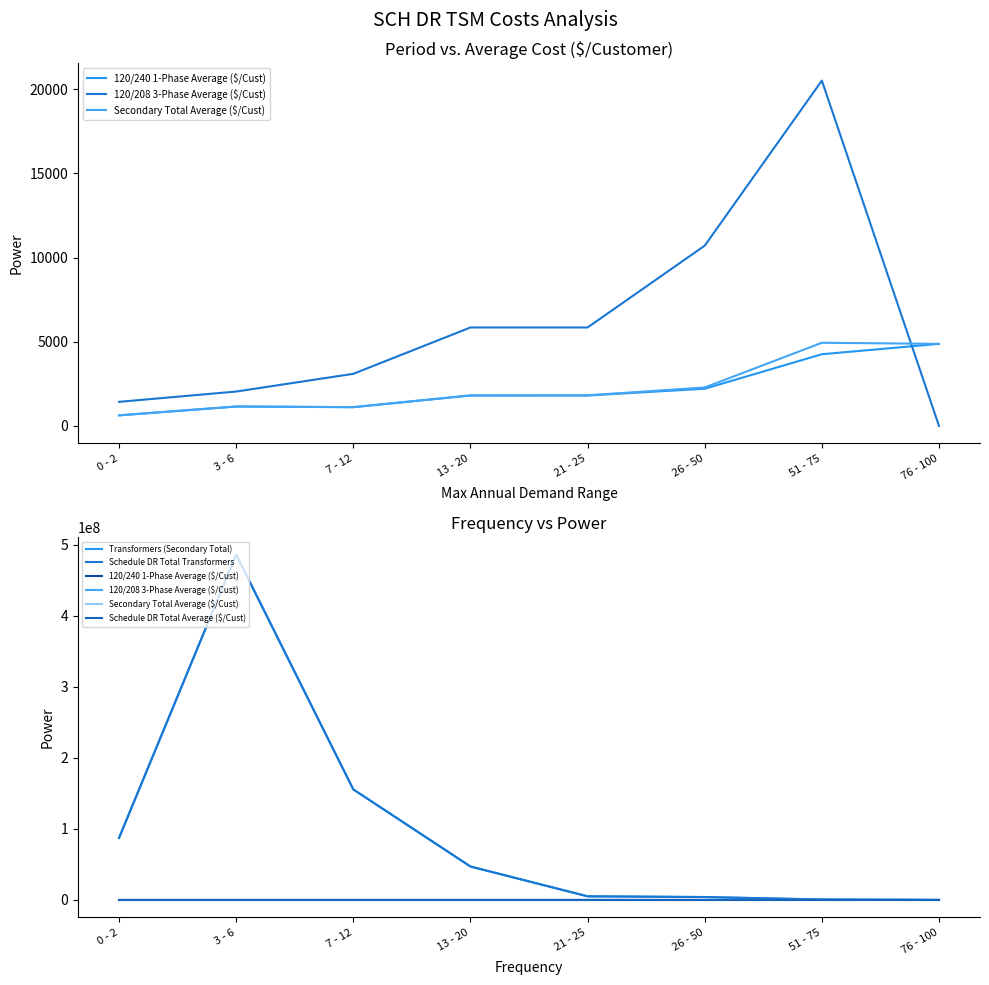

Between 21 - 25 and 3 - 6, which is larger?

21 - 25